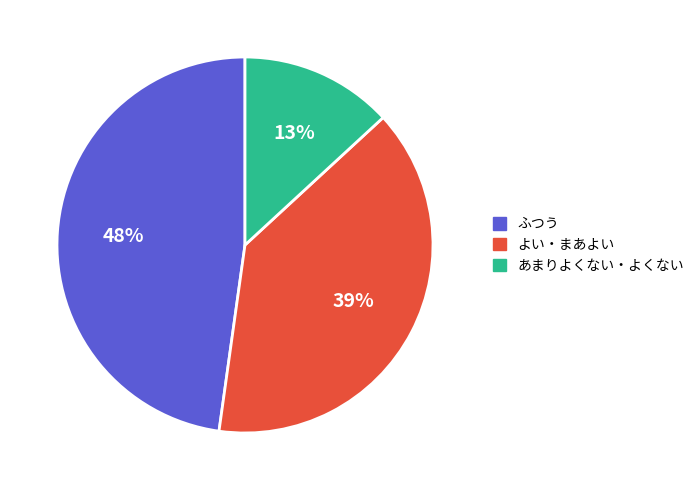

Is there a majority slice in this chart?

No